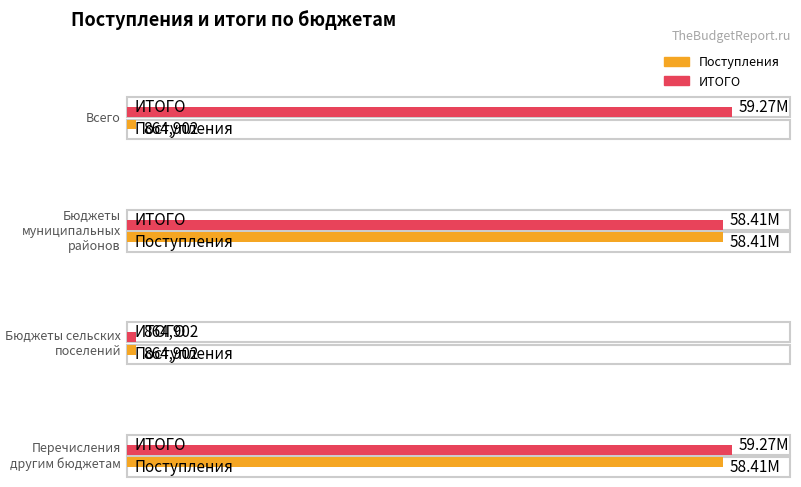

What is the total value across all series at Перечисления другим бюджетам?

117683892.7